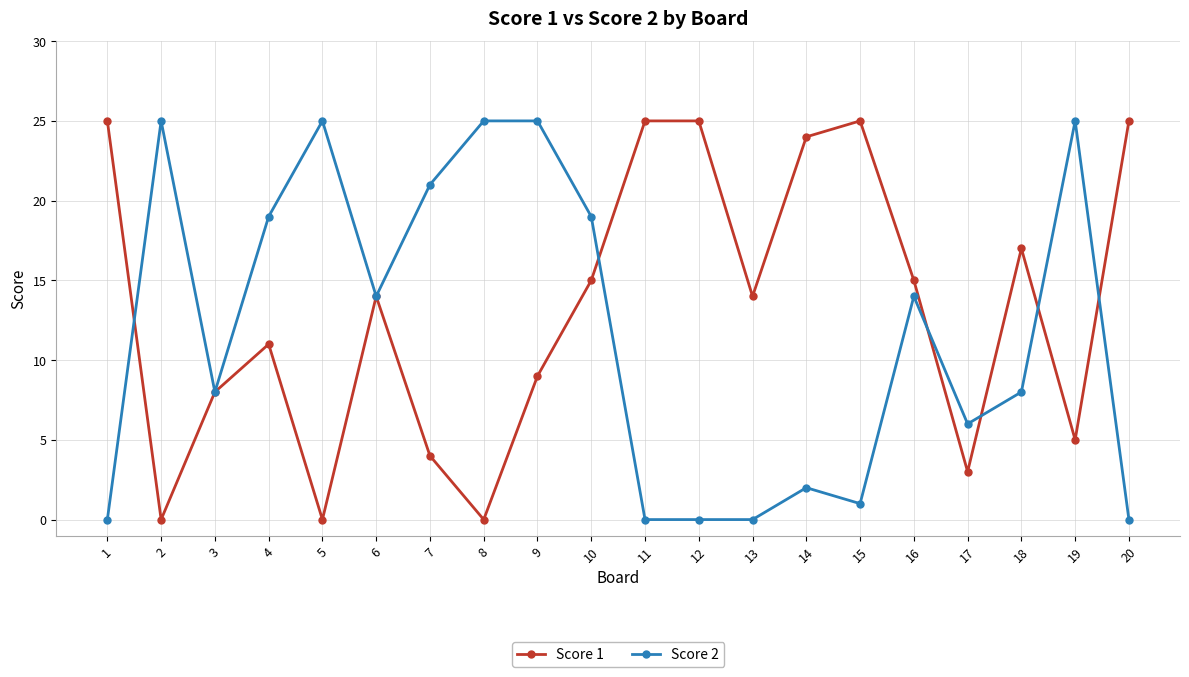

What is the sum of all Score 2 values?

237